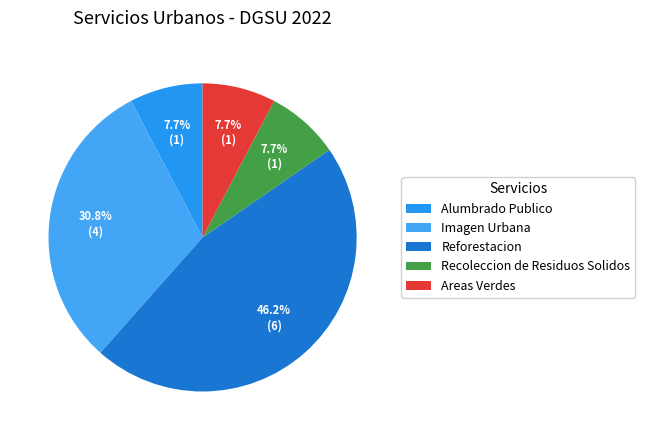

How many segments does this pie chart have?

5